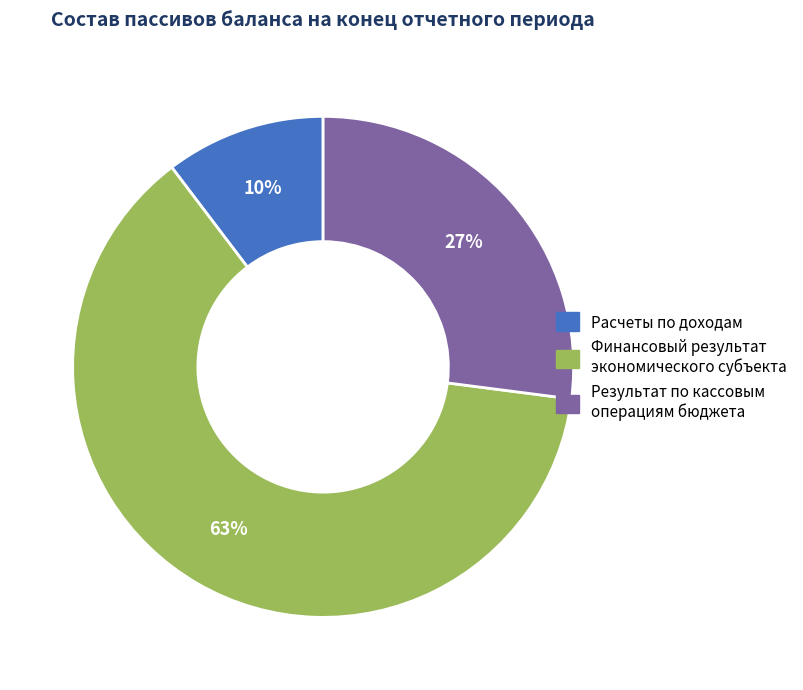

Is there a majority slice in this chart?

Yes